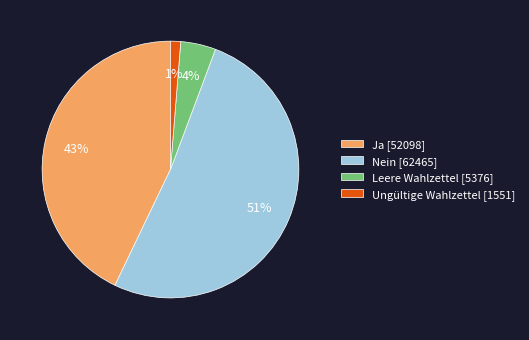

Which category has the biggest portion of the pie?

Nein [62465]